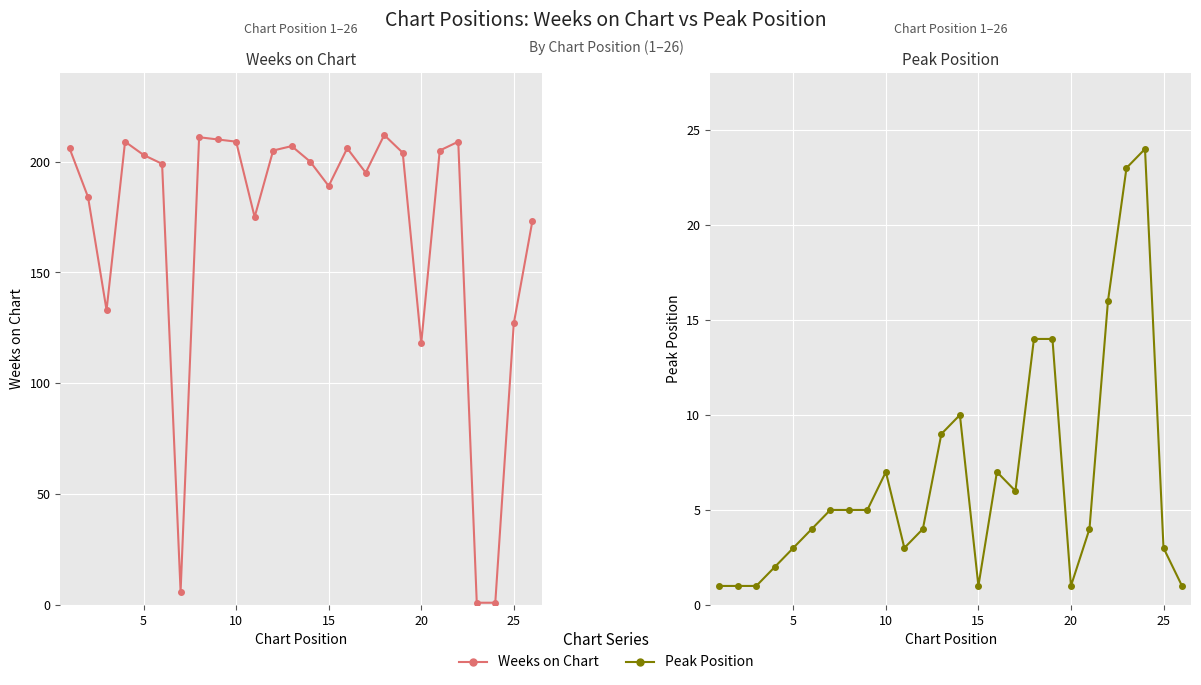

What is the value of the Peak Position point at the 21st from the left?

3